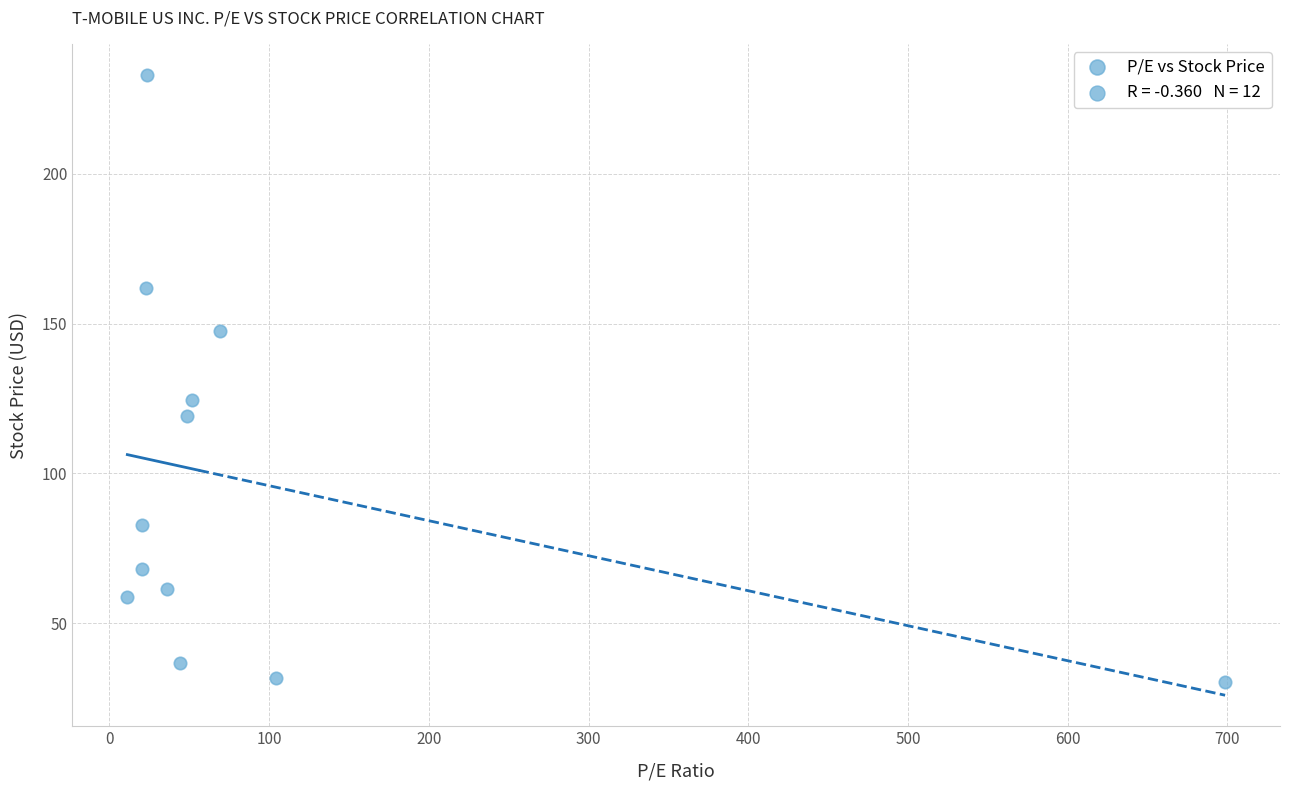

What is the range of Y values (max minus min)?

202.5